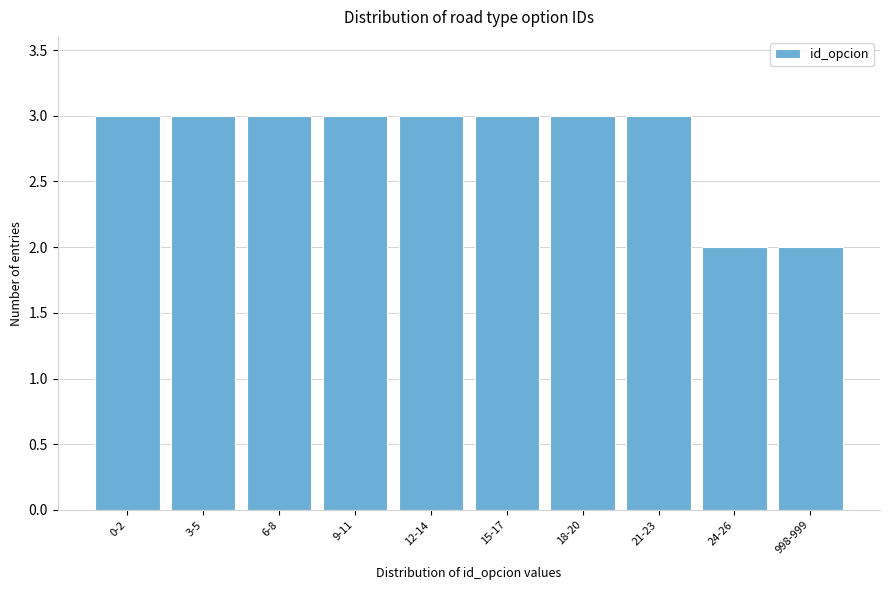

Reading left to right, transcribe all the data shown in this chart.

0-2=3	3-5=3	6-8=3	9-11=3	12-14=3	15-17=3	18-20=3	21-23=3	24-26=2	998-999=2